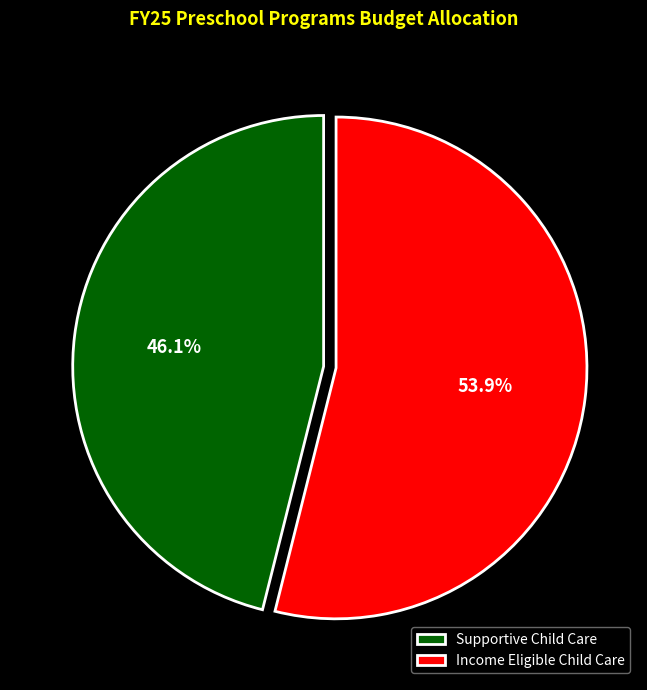

Between Supportive Child Care and Income Eligible Child Care, which is larger?

Income Eligible Child Care